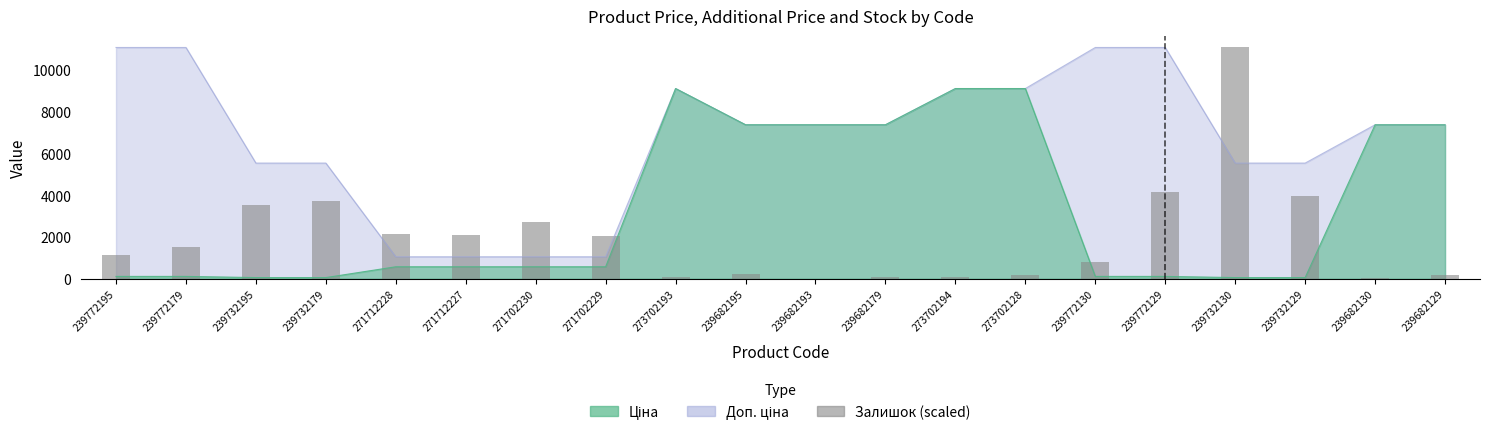

What is the value of the 10th bar from the left?

226.4